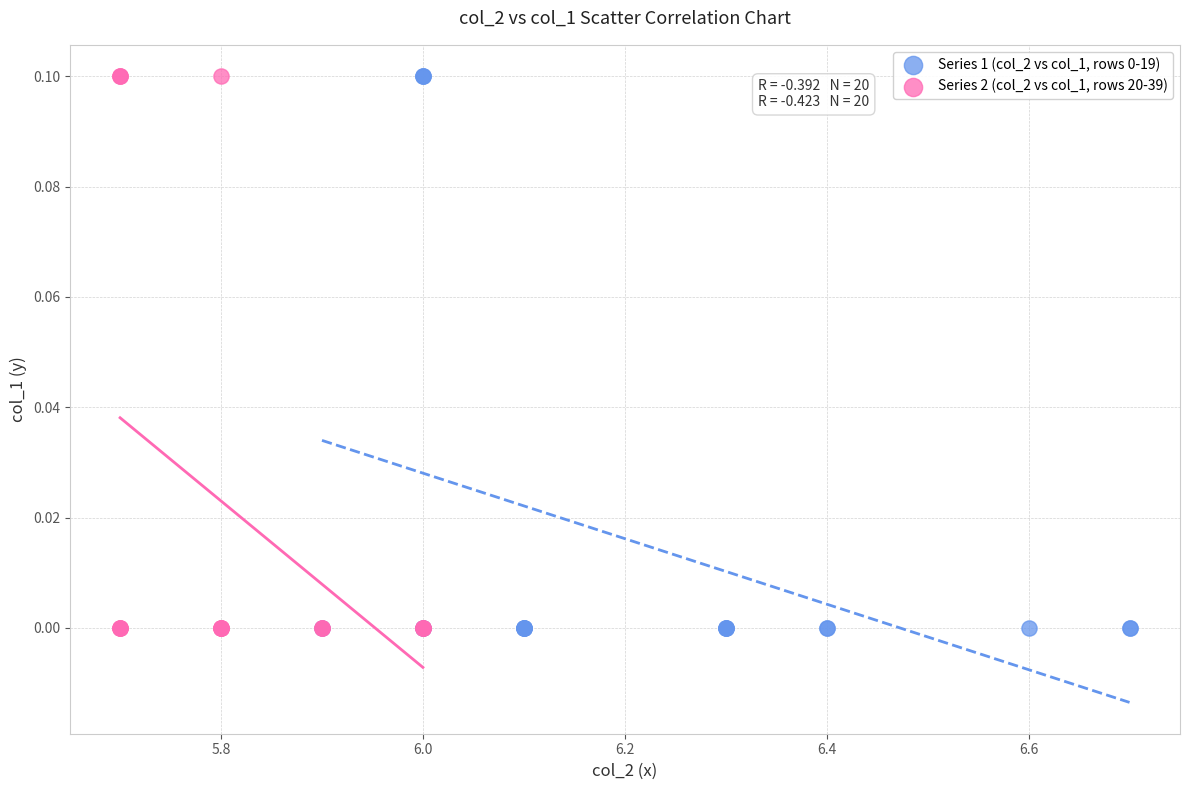

What are all the series names shown in the legend?

Series 1 (col_2 vs col_1, rows 0-19), Series 2 (col_2 vs col_1, rows 20-39)